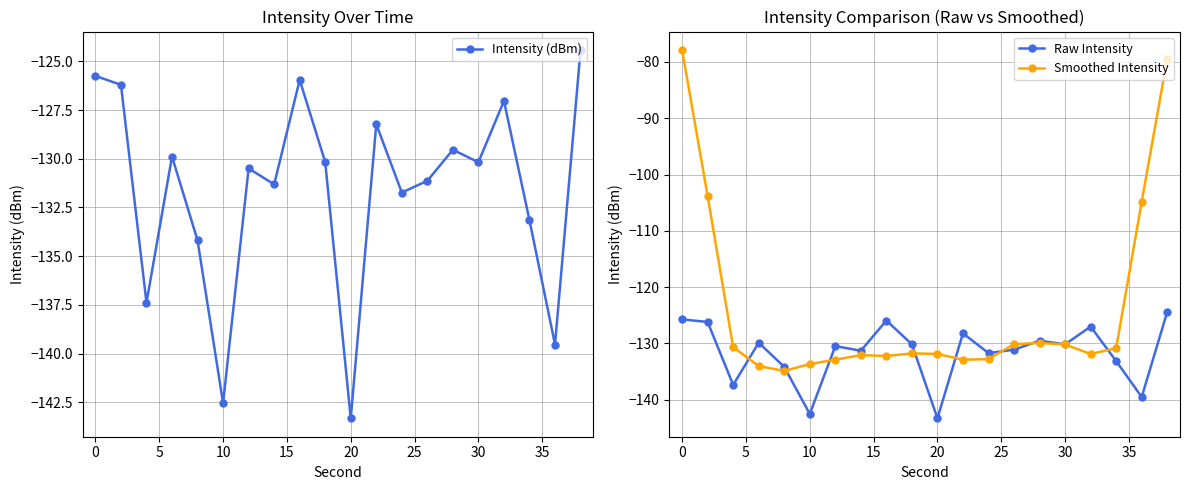

At which label does Raw Intensity reach its minimum?

20